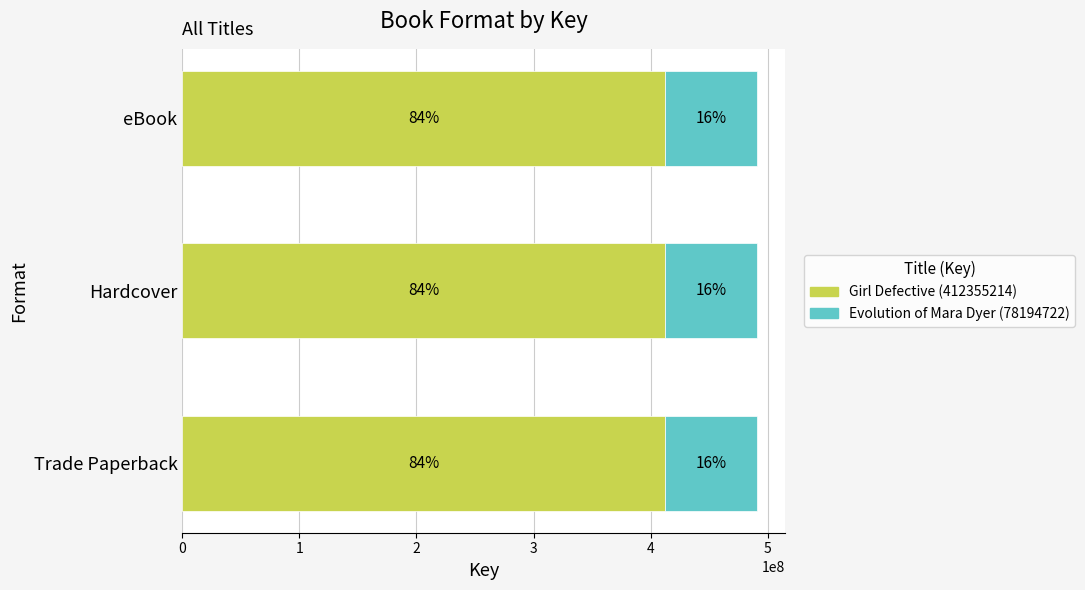

What is the label of the 1st bar from the right?

eBook